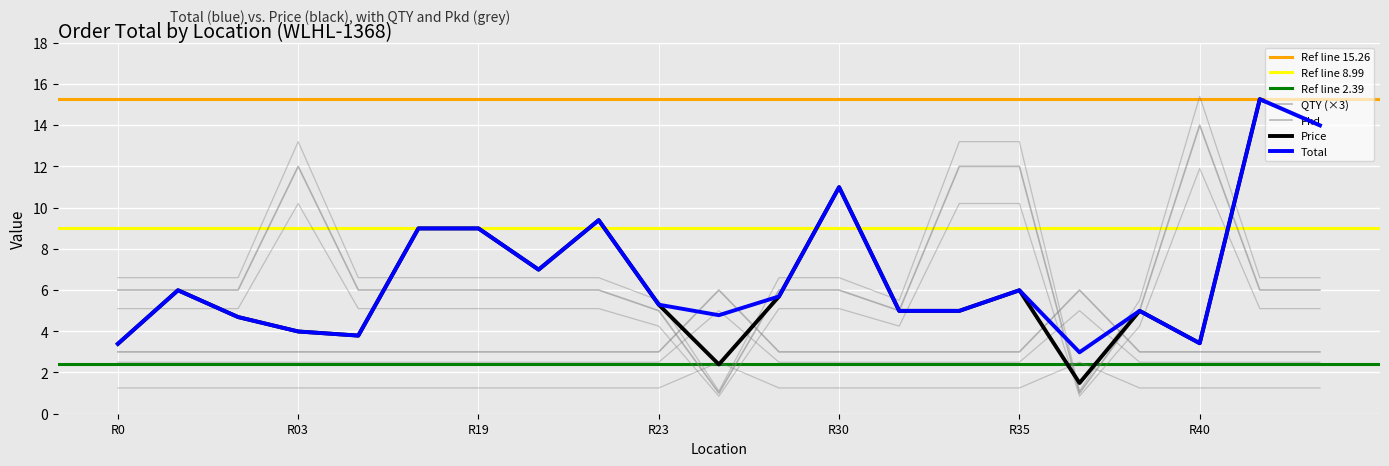

Reading left to right, transcribe all the data shown in this chart.

Total: 3.4	6.0	4.7	4.0	3.8	9.0	9.0	7.0	9.4	5.3	4.8	5.7	11.0	5.0	5.0	6.0	3.0	5.0	3.4	15.3	14.0
Price: 3.4	6.0	4.7	4.0	3.8	9.0	9.0	7.0	9.4	5.3	2.4	5.7	11.0	5.0	5.0	6.0	1.5	5.0	3.4	15.3	14.0
QTY: 3.0	3.0	3.0	3.0	3.0	3.0	3.0	3.0	3.0	3.0	6.0	3.0	3.0	3.0	3.0	3.0	6.0	3.0	3.0	3.0	3.0
Pkd: 5.1	5.1	5.1	10.2	5.1	5.1	5.1	5.1	5.1	4.2	0.8	5.1	5.1	4.2	10.2	10.2	0.8	4.2	11.9	5.1	5.1